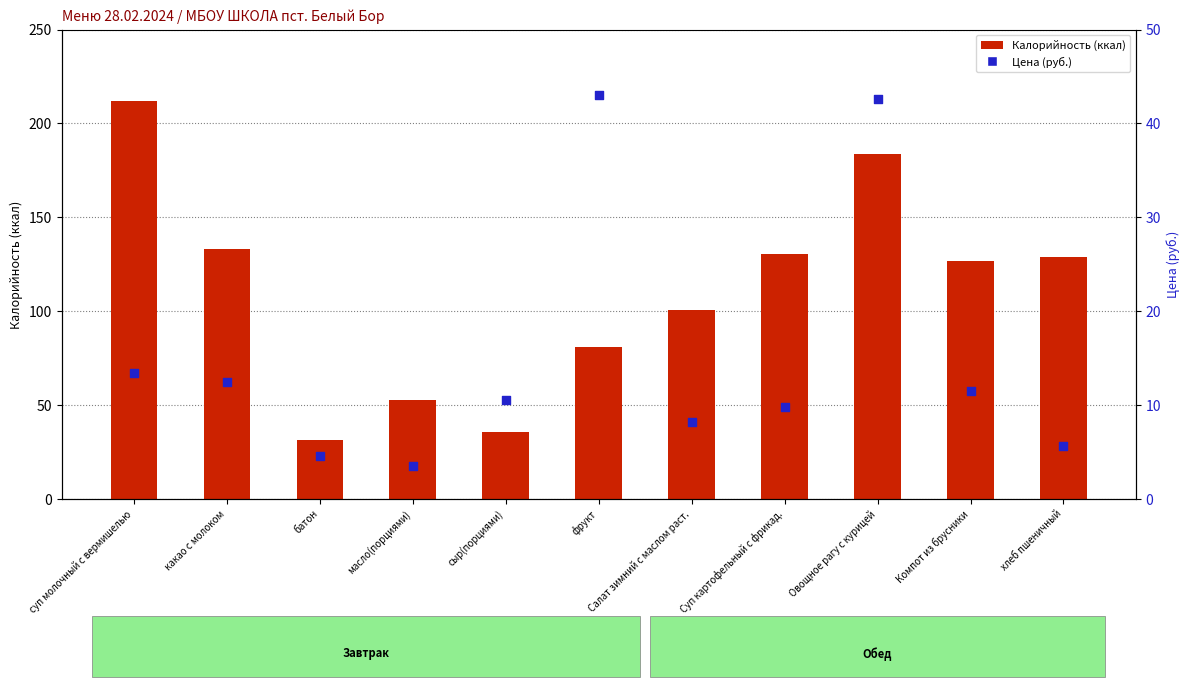

What are all the series names shown in the legend?

Калорийность (ккал), Цена (руб.)